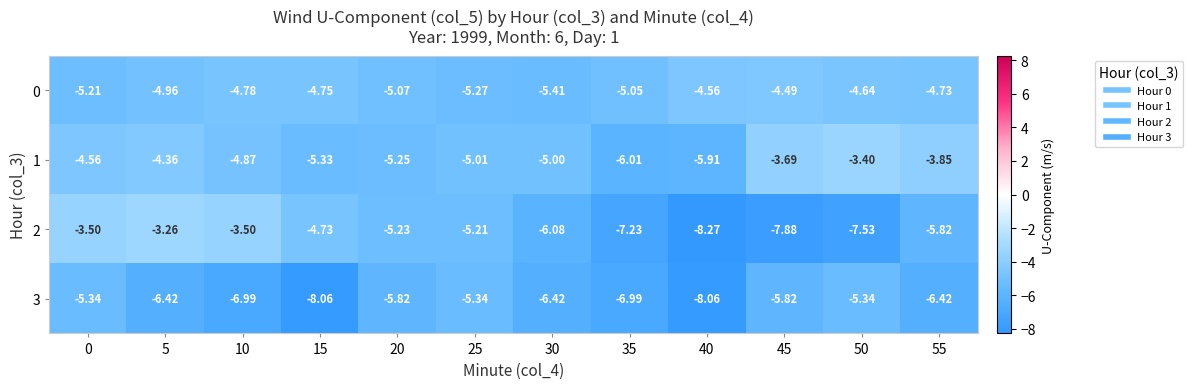

Is the value of 2 at 25 greater than the value of 3 at 10?

Yes